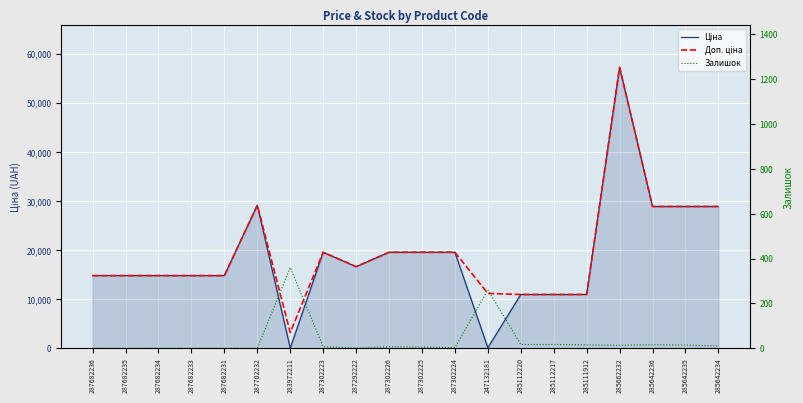

Rank the series at 287302225 from lowest to highest value.

Залишок, Ціна, Доп. ціна